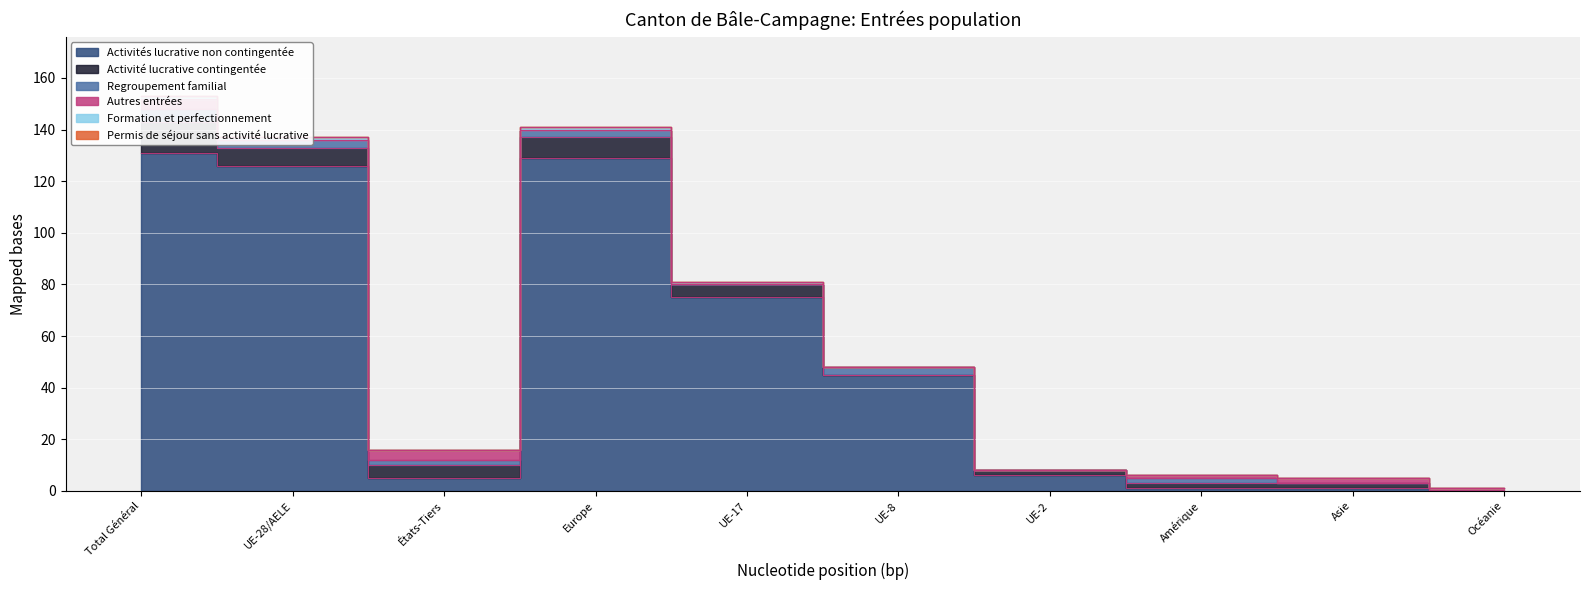

True or false: Activité lucrative contingentée and Autres entrées intersect in this chart.

False